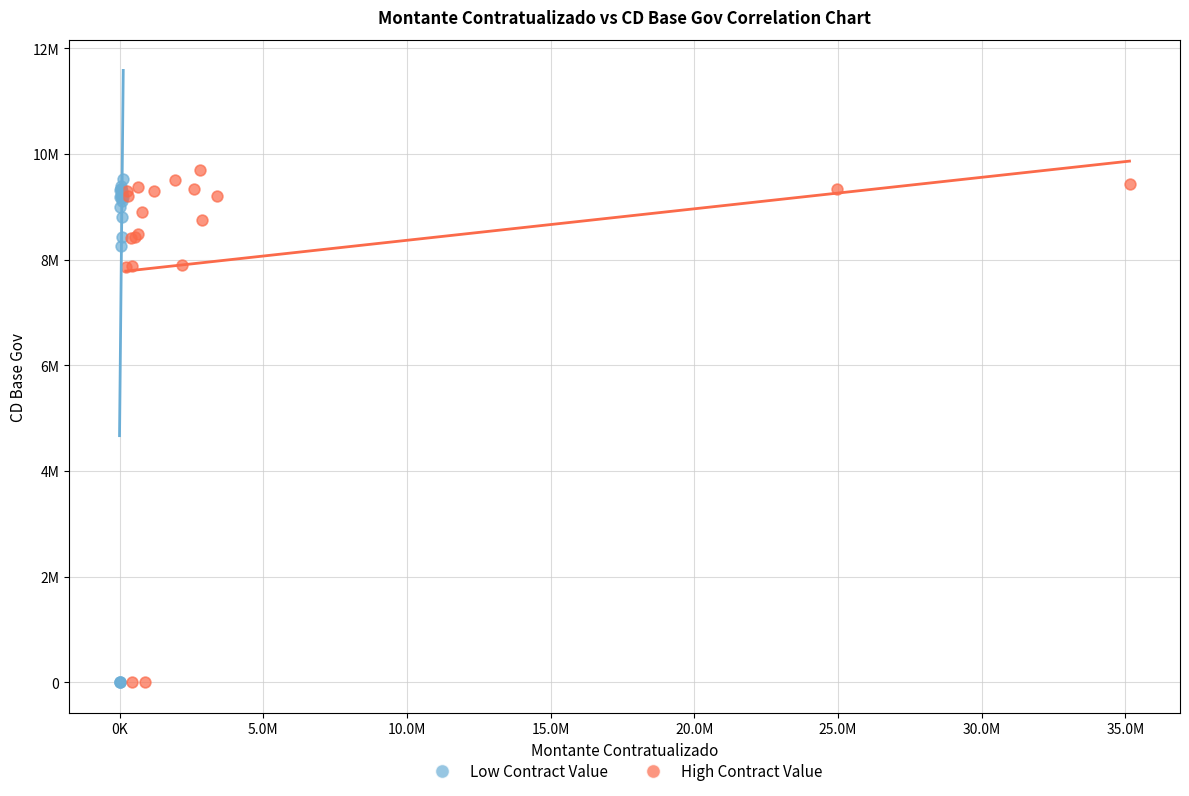

Which series contains the highest Y value?

High Contract Value